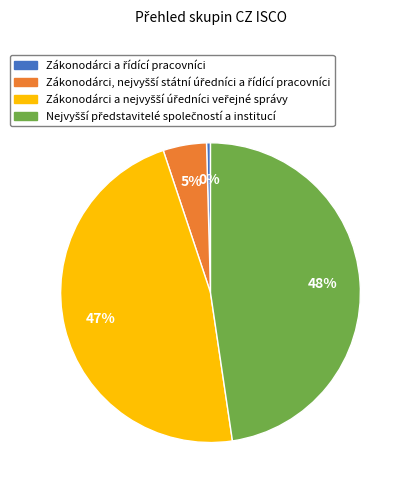

To the nearest percent, what is the average slice percentage?

25%